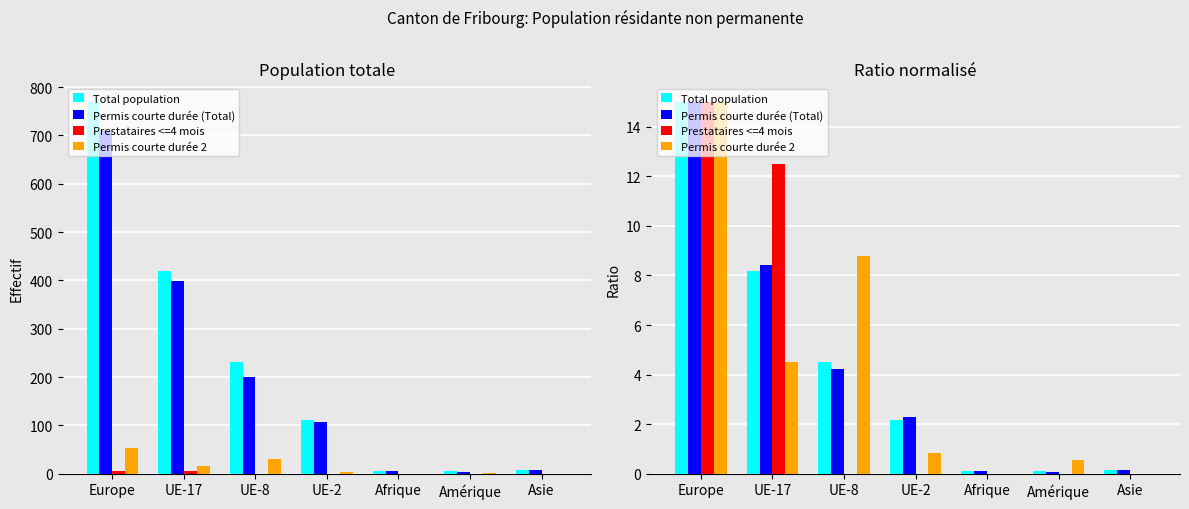

At which label does Permis courte durée (Total) reach its minimum?

Amérique